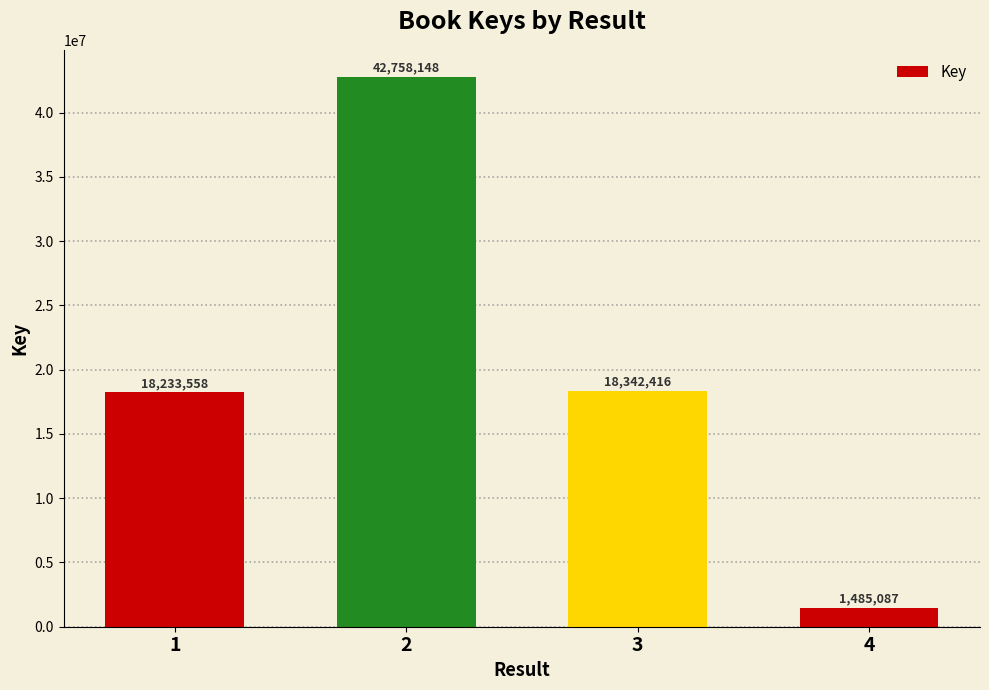

Approximately how many times larger is the value at 2 compared to 4?

28.8